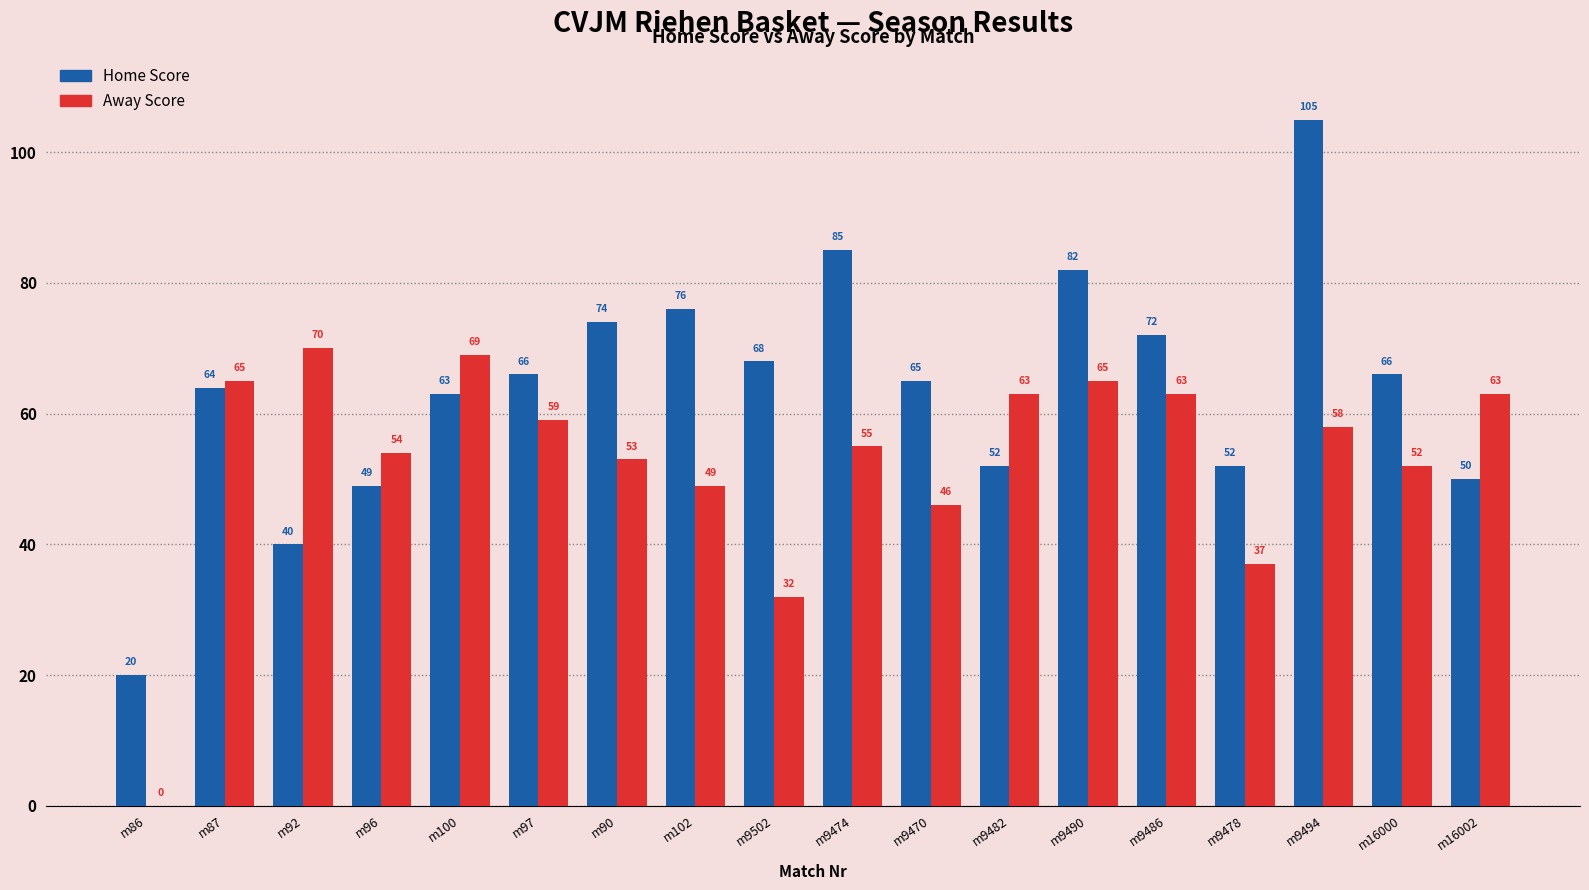

At which label does Away Score reach its peak?

m92